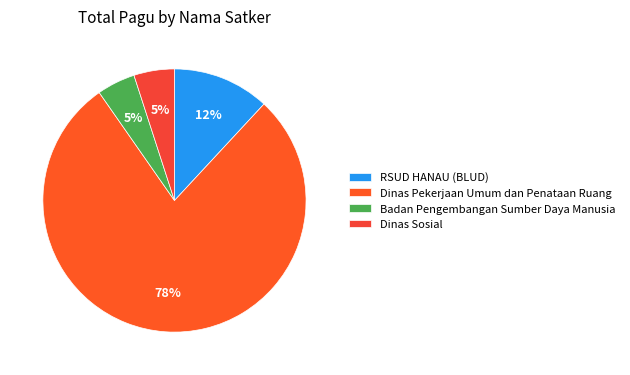

Count the number of slices in the pie.

4